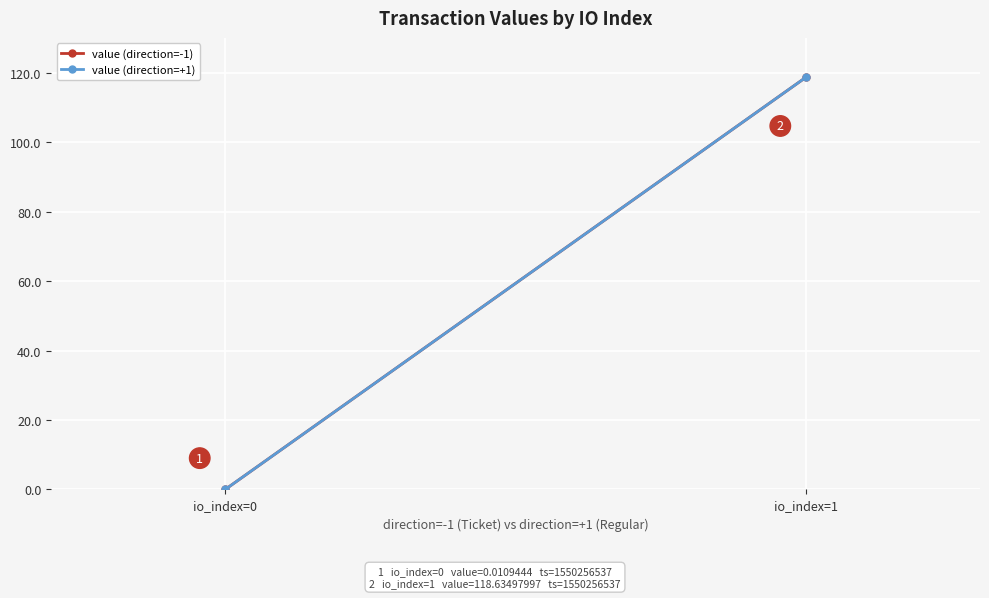

How many lines are shown in the chart?

2